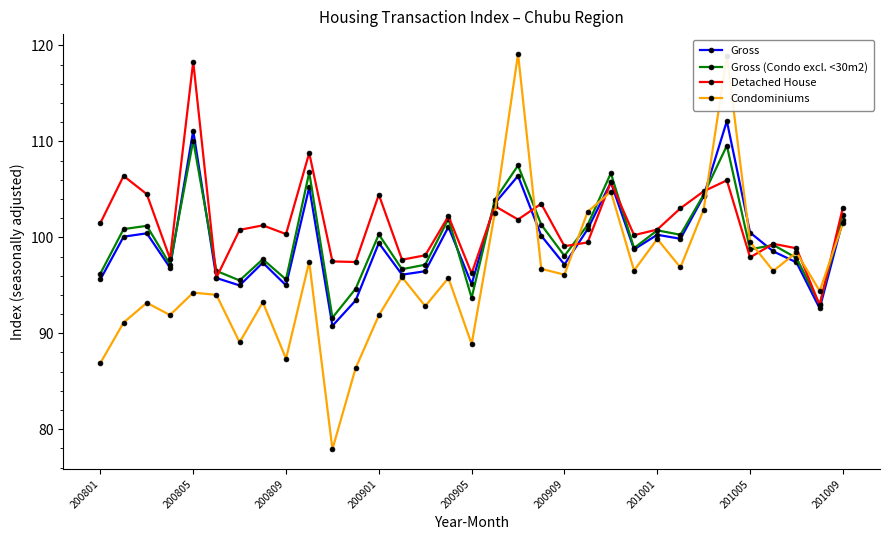

Which series has the largest total across all categories?

Detached House